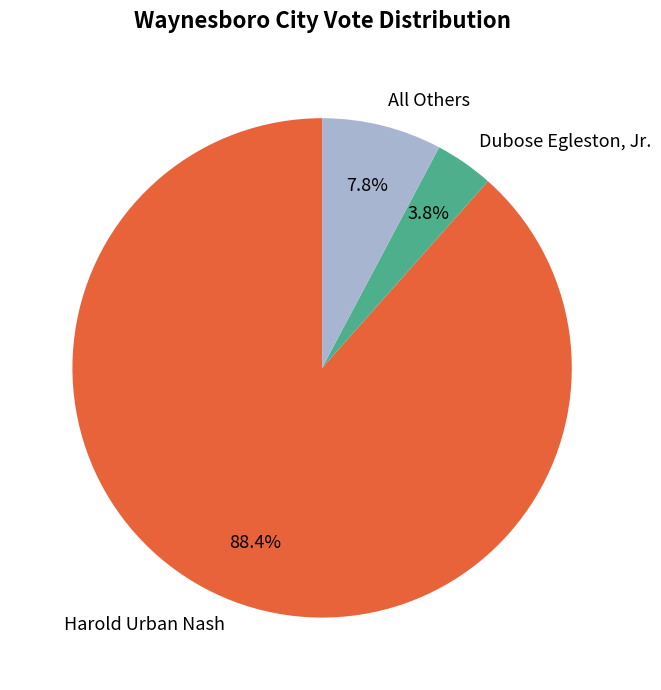

What percentage do All Others and Harold Urban Nash together represent?

96.2%